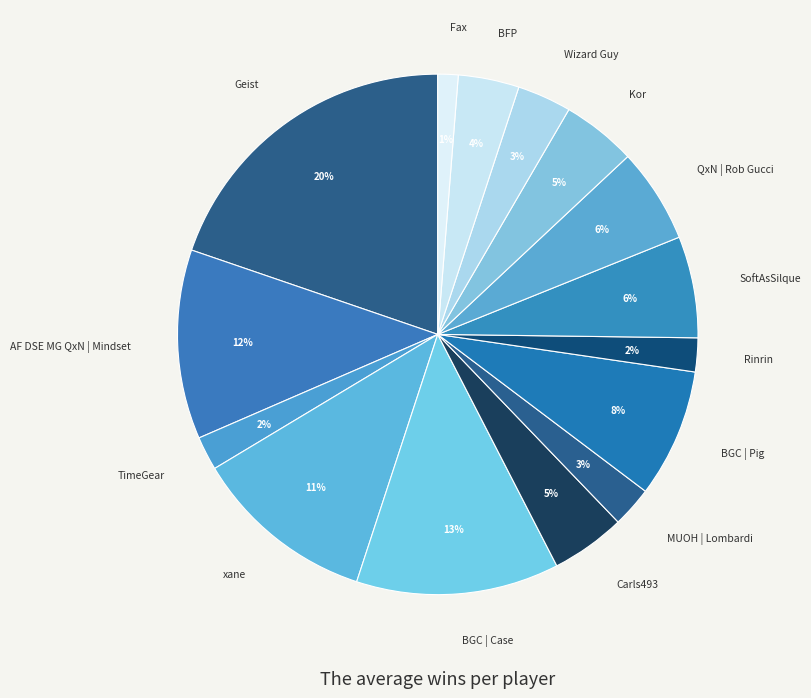

Which slice is the smallest?

Fax